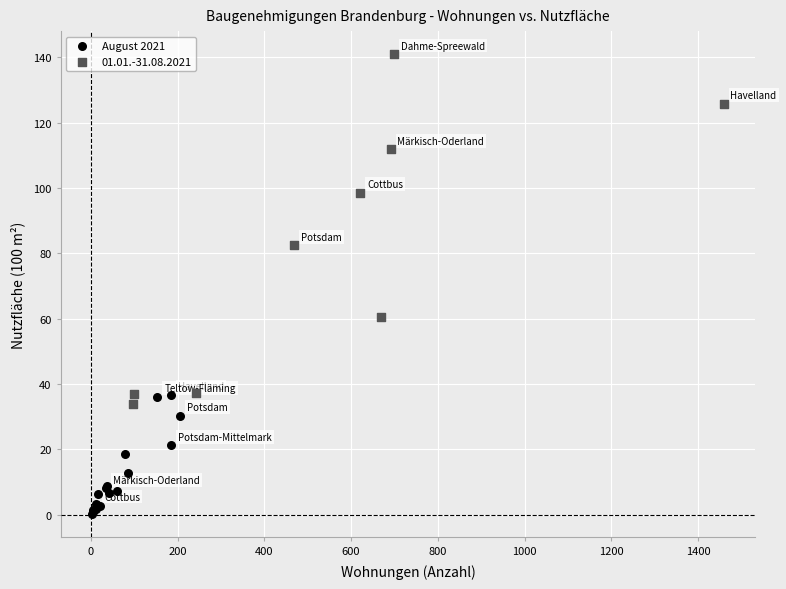

Which series contains the lowest Y value?

August 2021